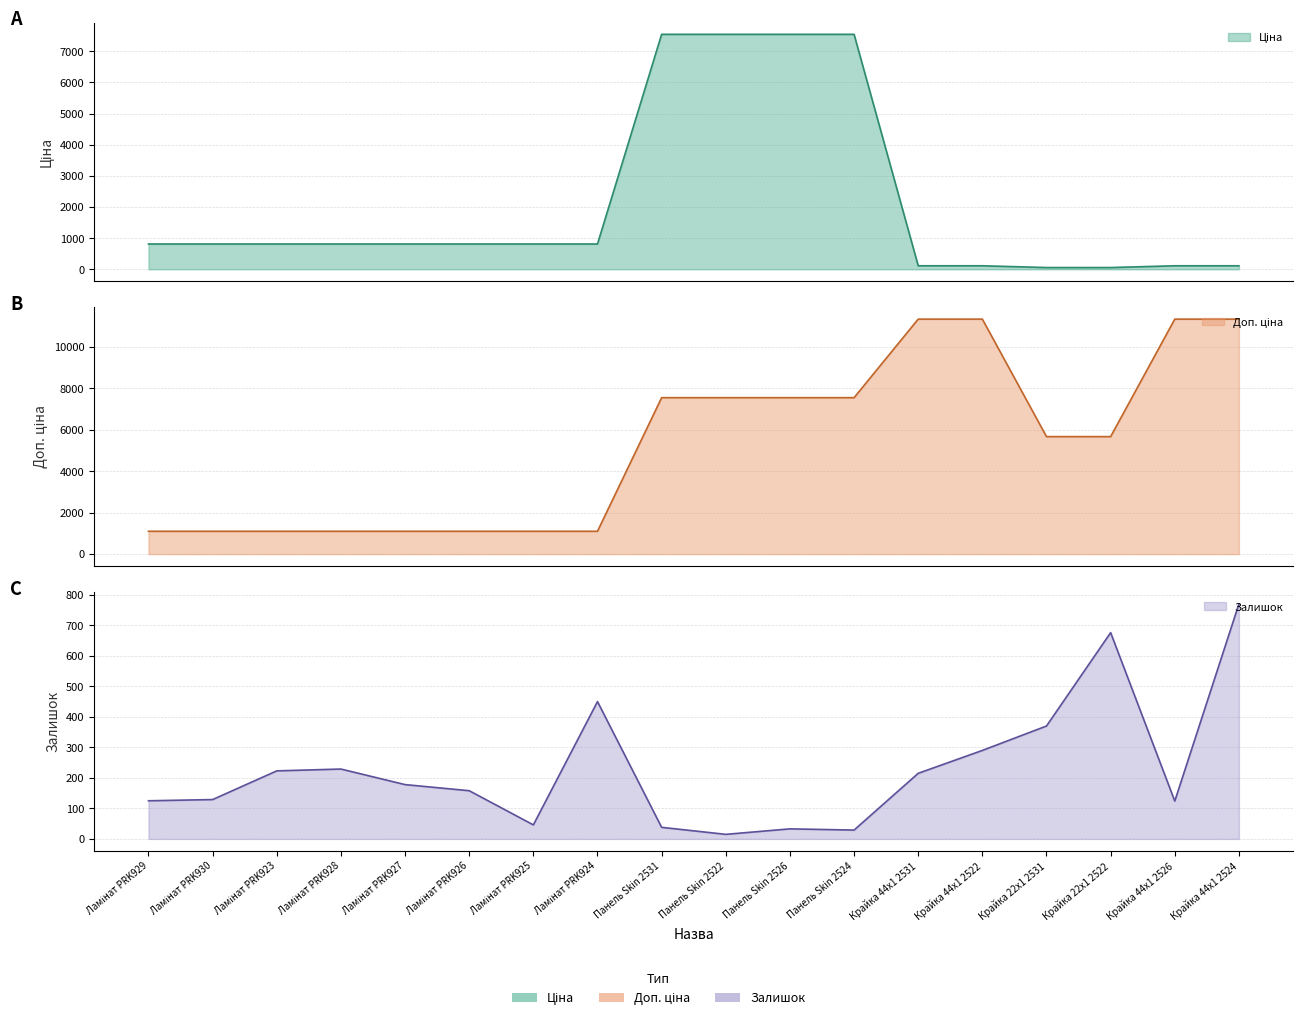

At how many categories does at least one series exceed 842?

18